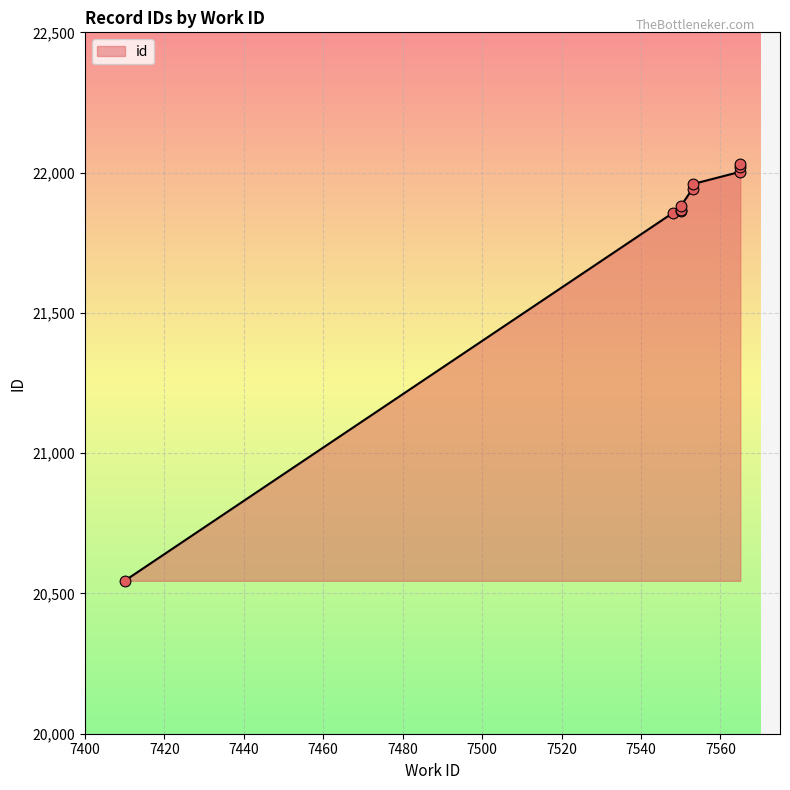

Between 7550 and 7550, which is larger?

7550